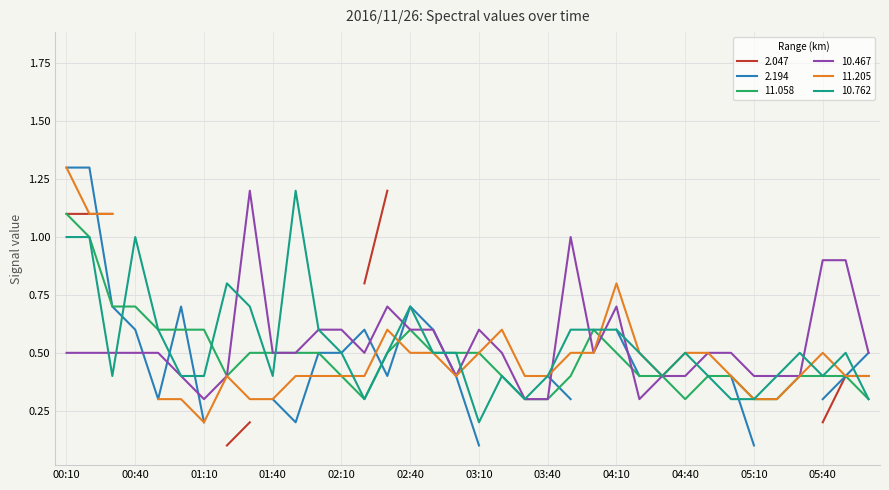

What is the highest value of the 10.467 series?

1.2